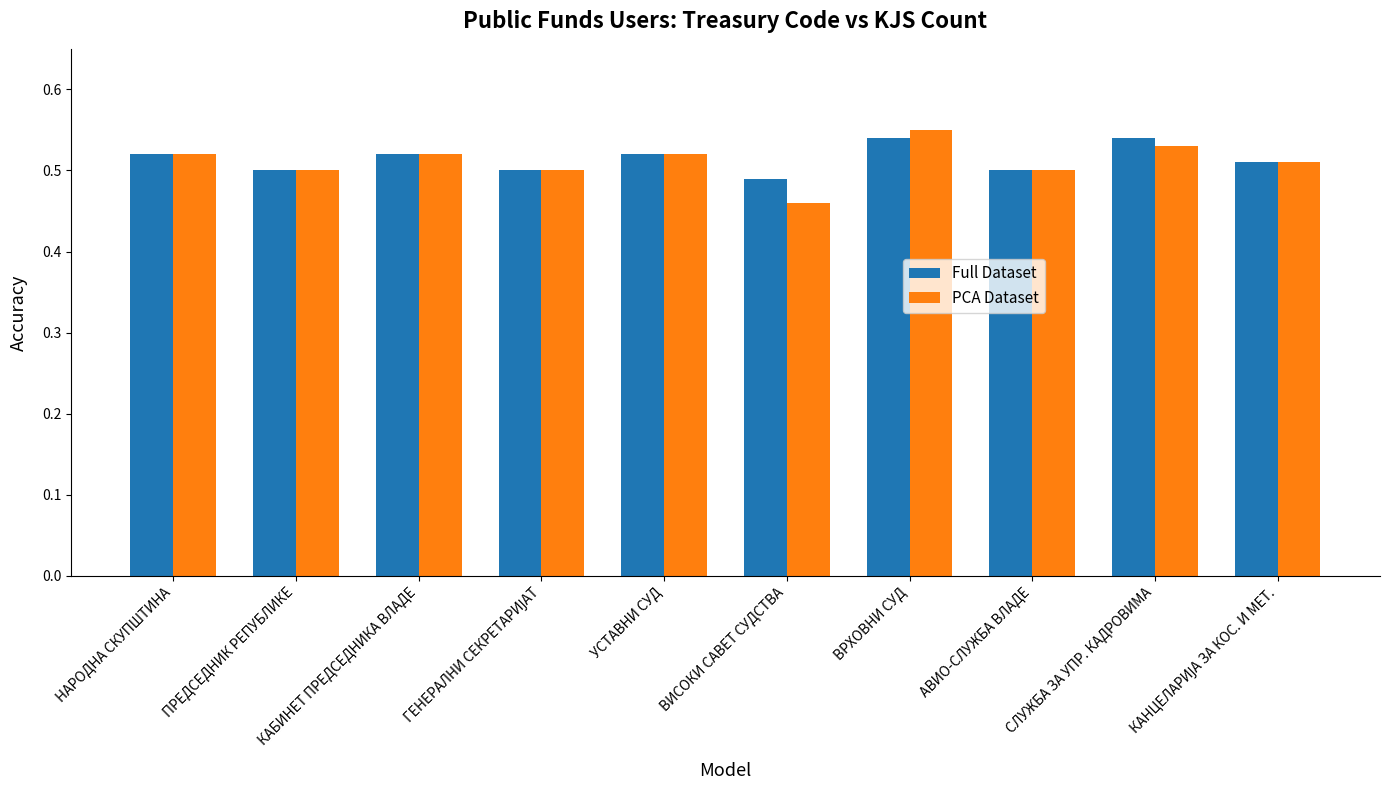

What position from the left is АВИО-СЛУЖБА ВЛАДЕ?

8